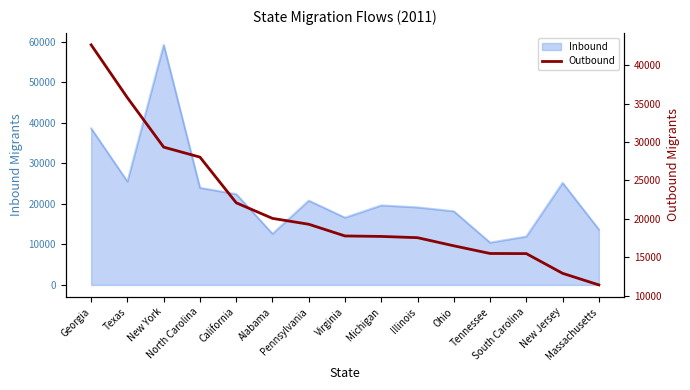

What is the maximum value for Inbound?

59288